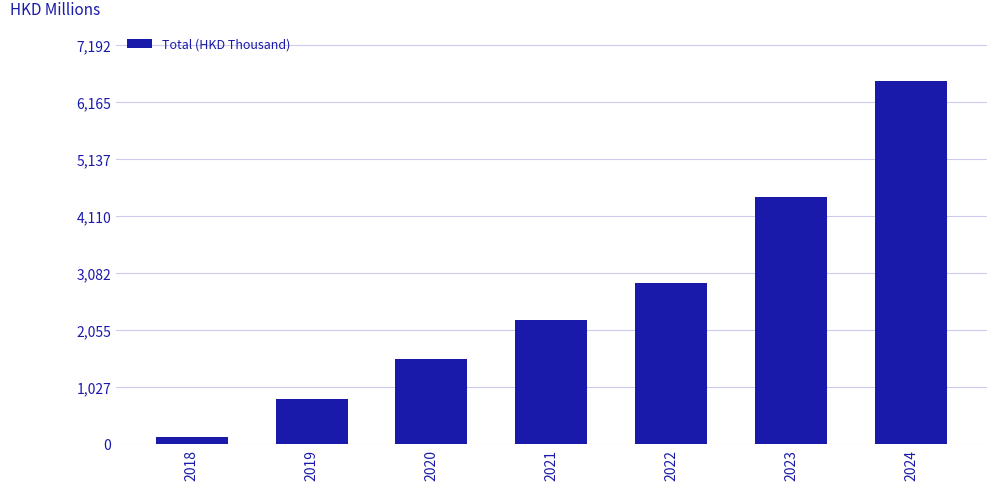

Are the bars horizontal?

No